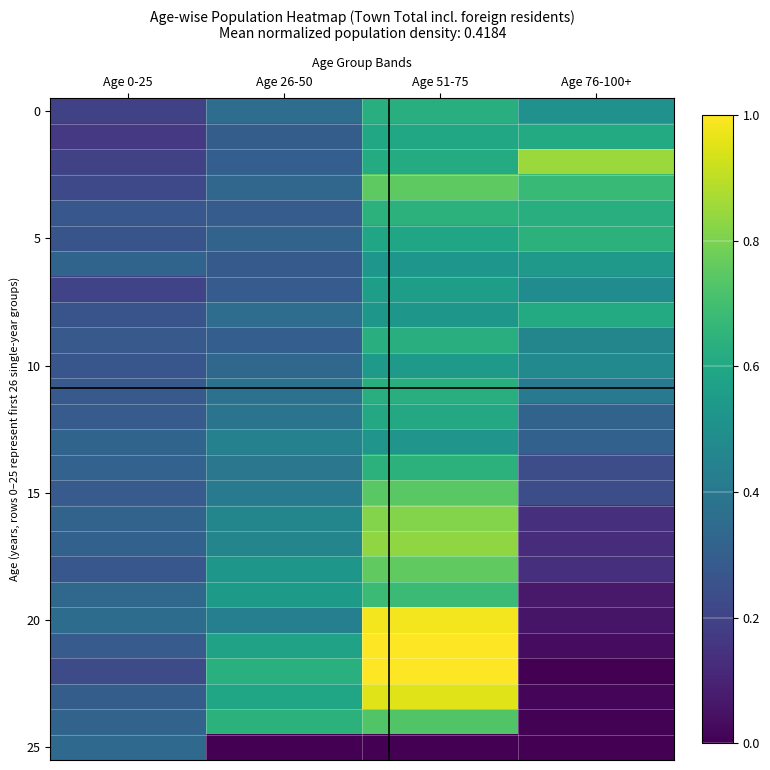

Count the number of data series in this chart.

26